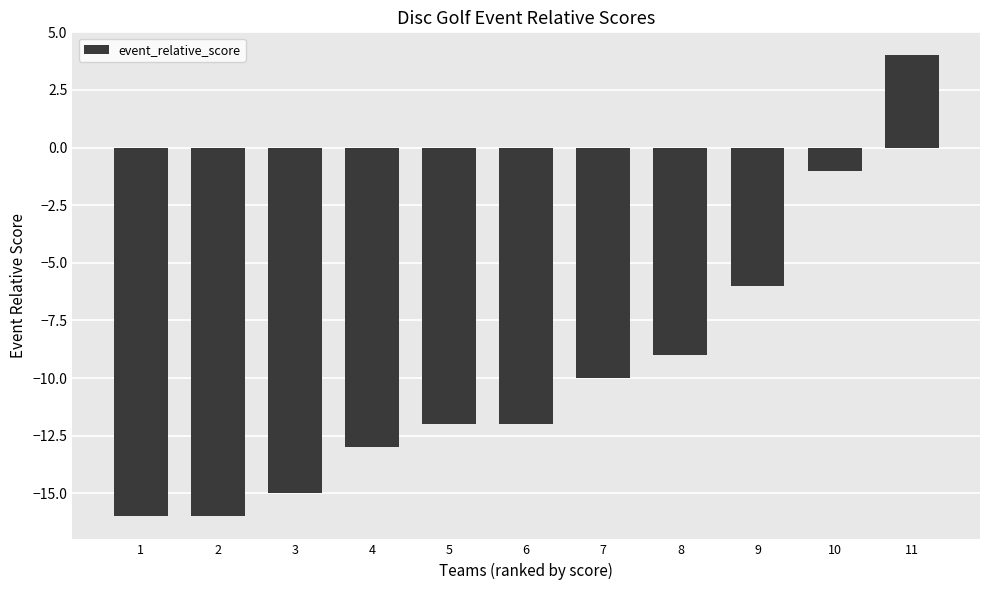

Reading left to right, extract all data points from this chart.

1=-16	2=-16	3=-15	4=-13	5=-12	6=-12	7=-10	8=-9	9=-6	10=-1	11=4